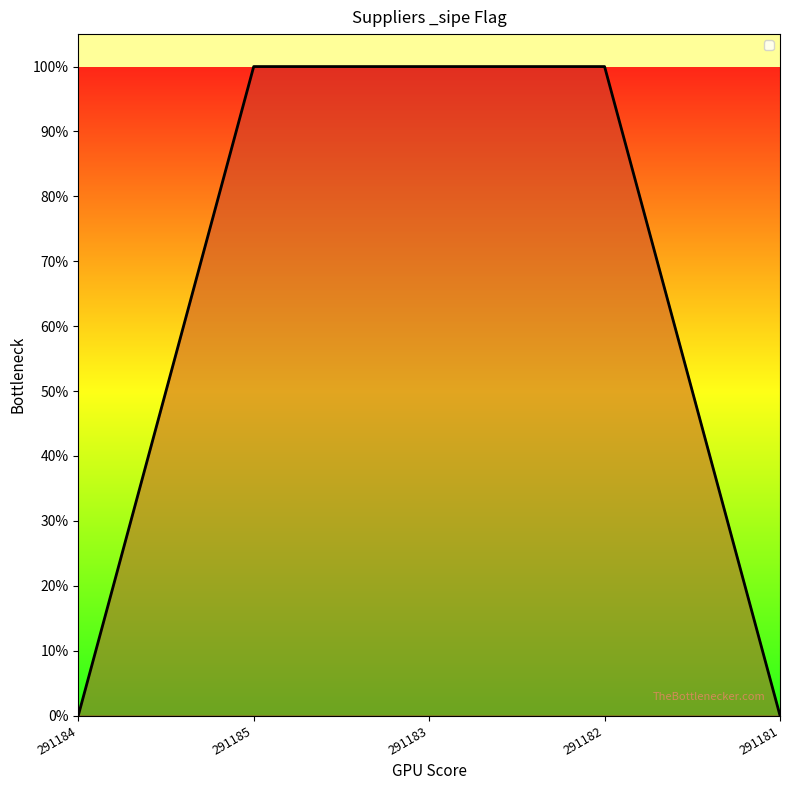

At which category does the chart reach its peak across all series?

291185